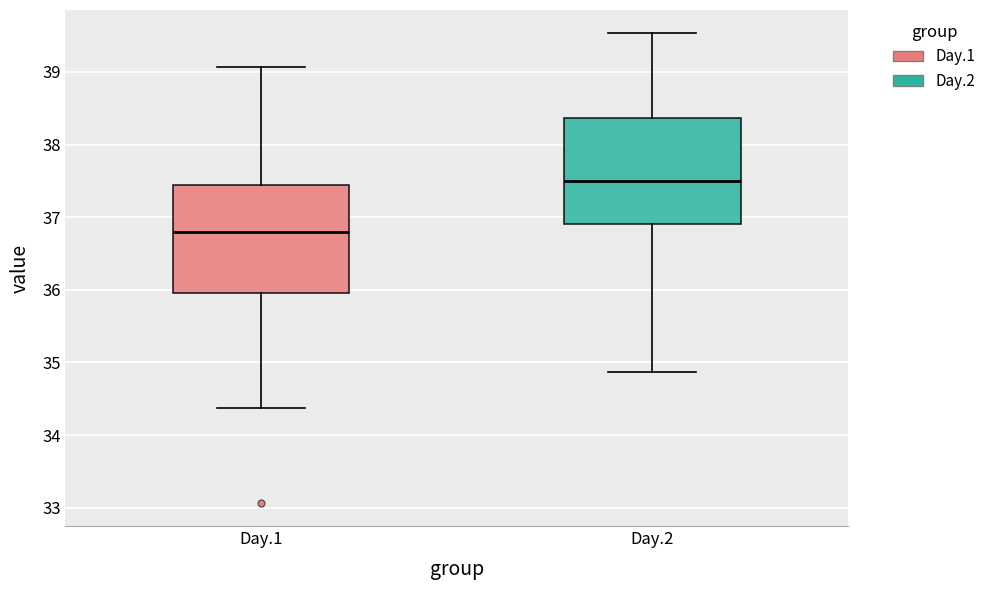

Where does the lower whisker of the box for Day.2 end on the y-axis? The values are not printed on the chart, so give them approximately, as read against the axis.

34.9